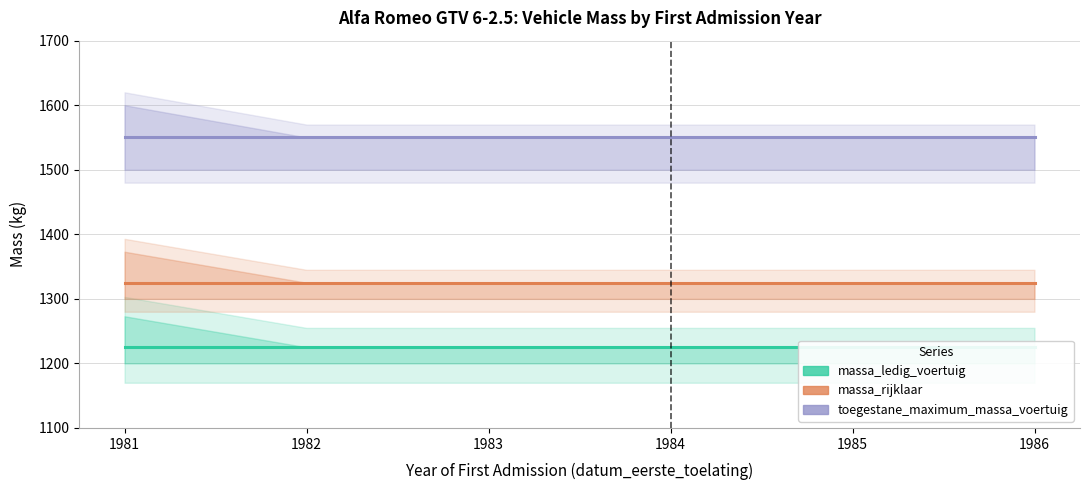

What are all the series names shown in the legend?

massa_ledig_voertuig, massa_rijklaar, toegestane_maximum_massa_voertuig